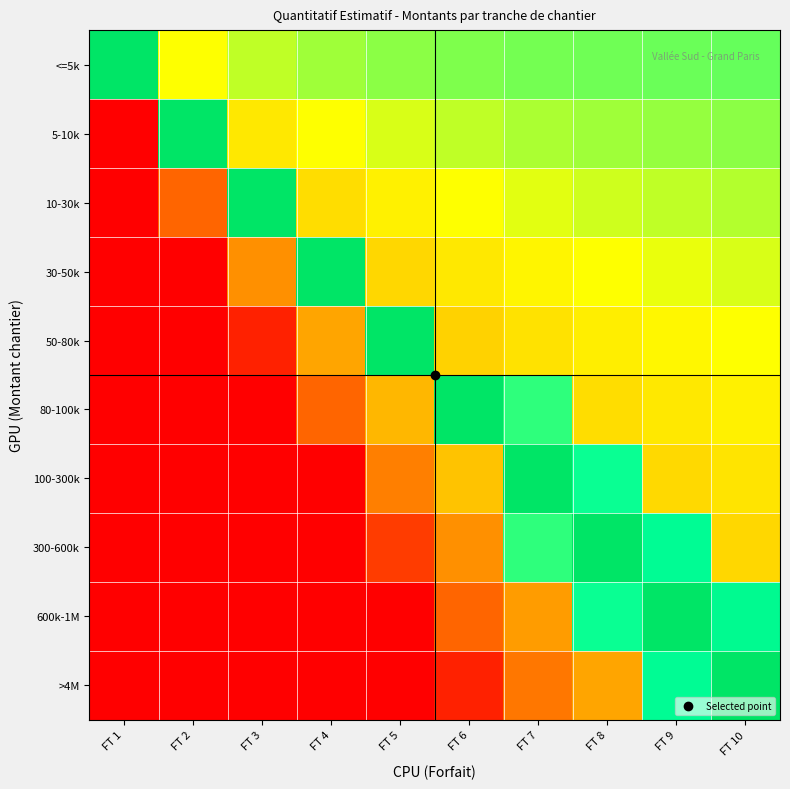

Rank the series at FT 5 from highest to lowest value.

50-80k, <=5k, 5-10k, 10-30k, 30-50k, 80-100k, 100-300k, 300-600k, 600k-1M, >4M